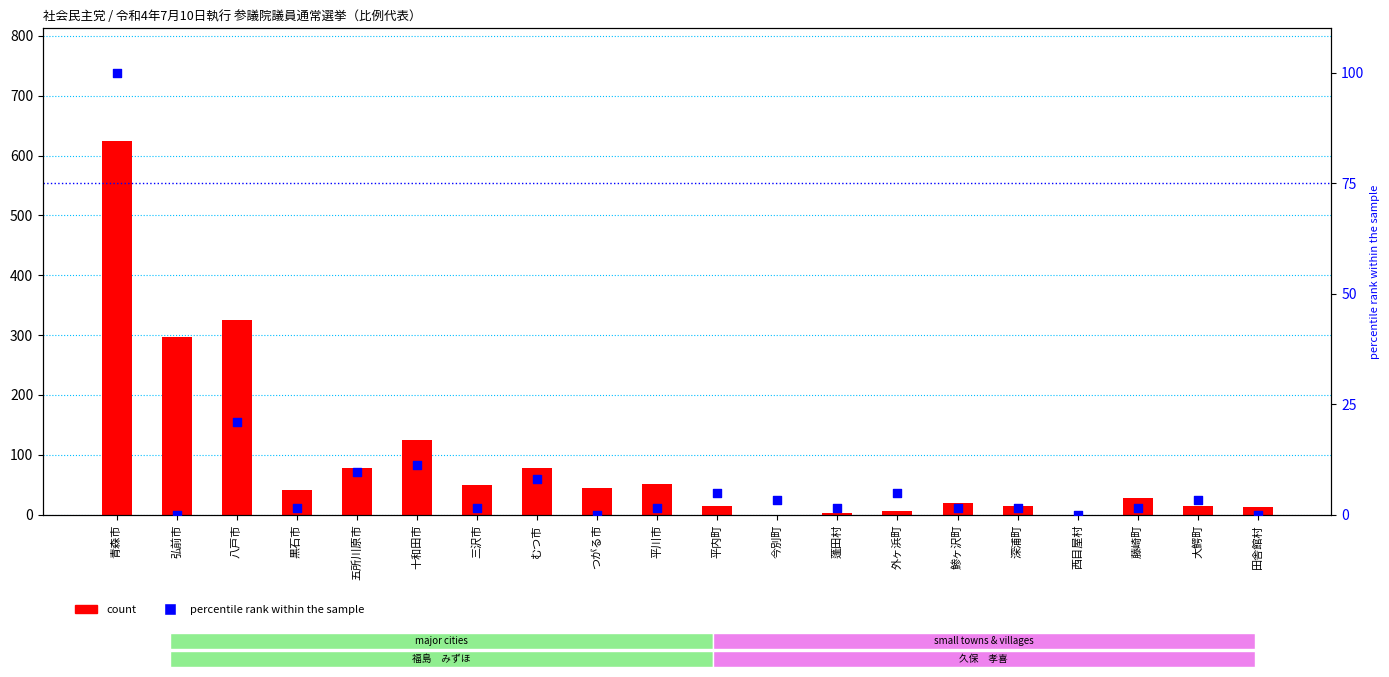

Which series contains the highest Y value?

count